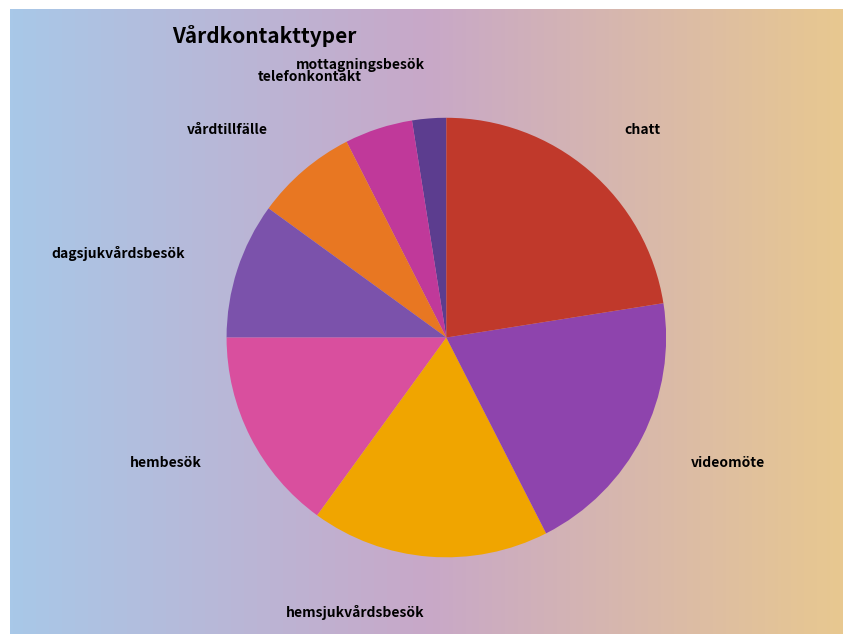

To the nearest percent, what is the difference between the mottagningsbesök and hembesök slice percentages?

12%